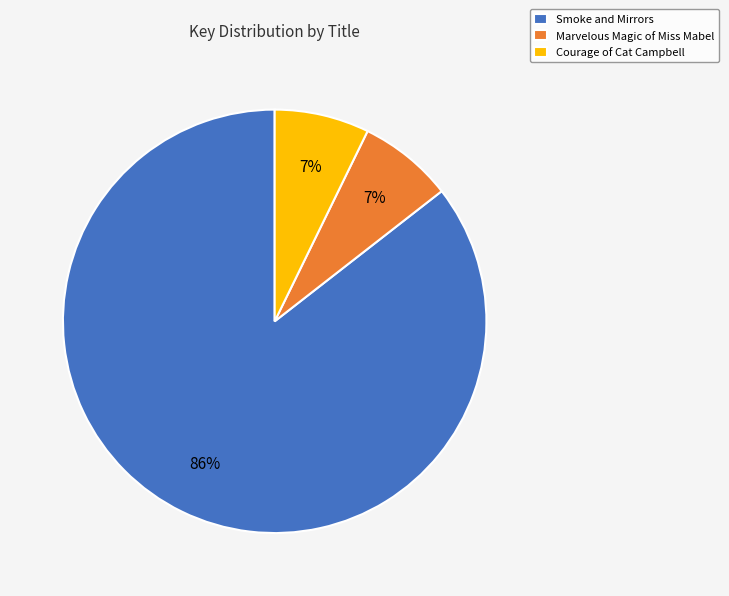

Combined, do Marvelous Magic of Miss Mabel and Smoke and Mirrors account for over 50%?

Yes